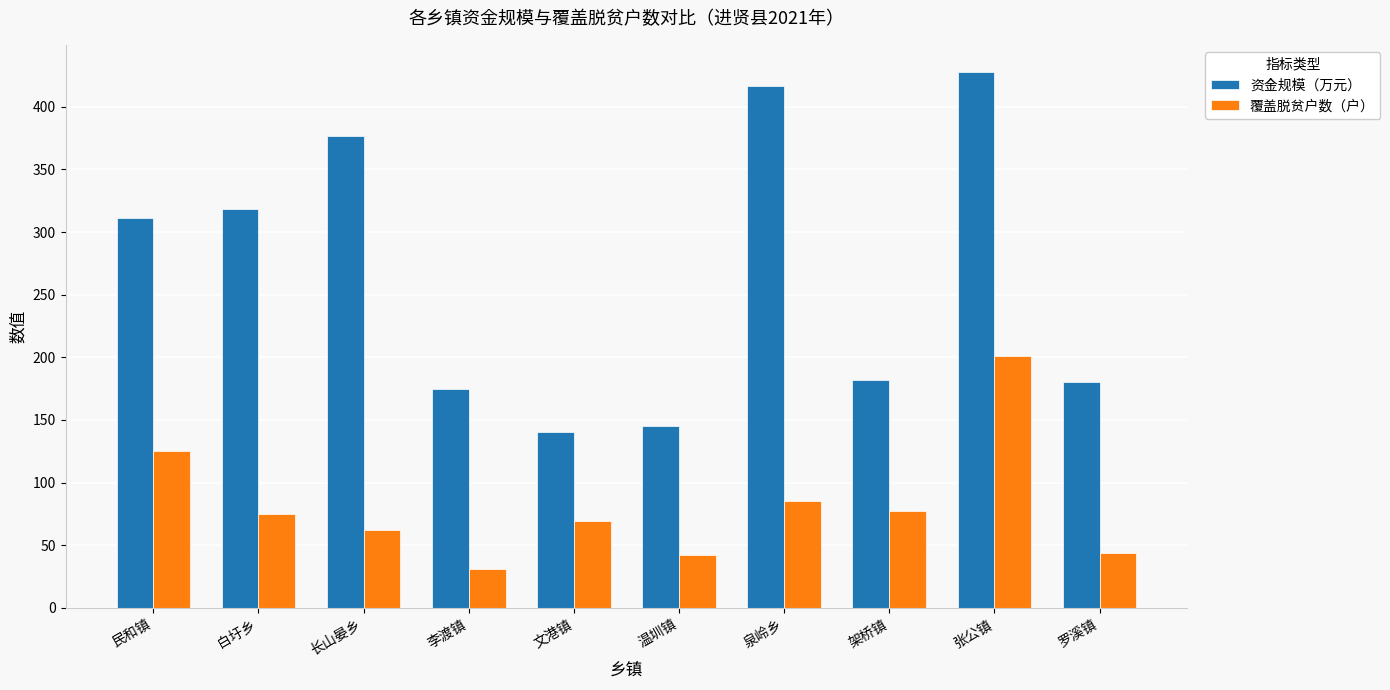

Which series has the widest spread of values?

资金规模（万元）